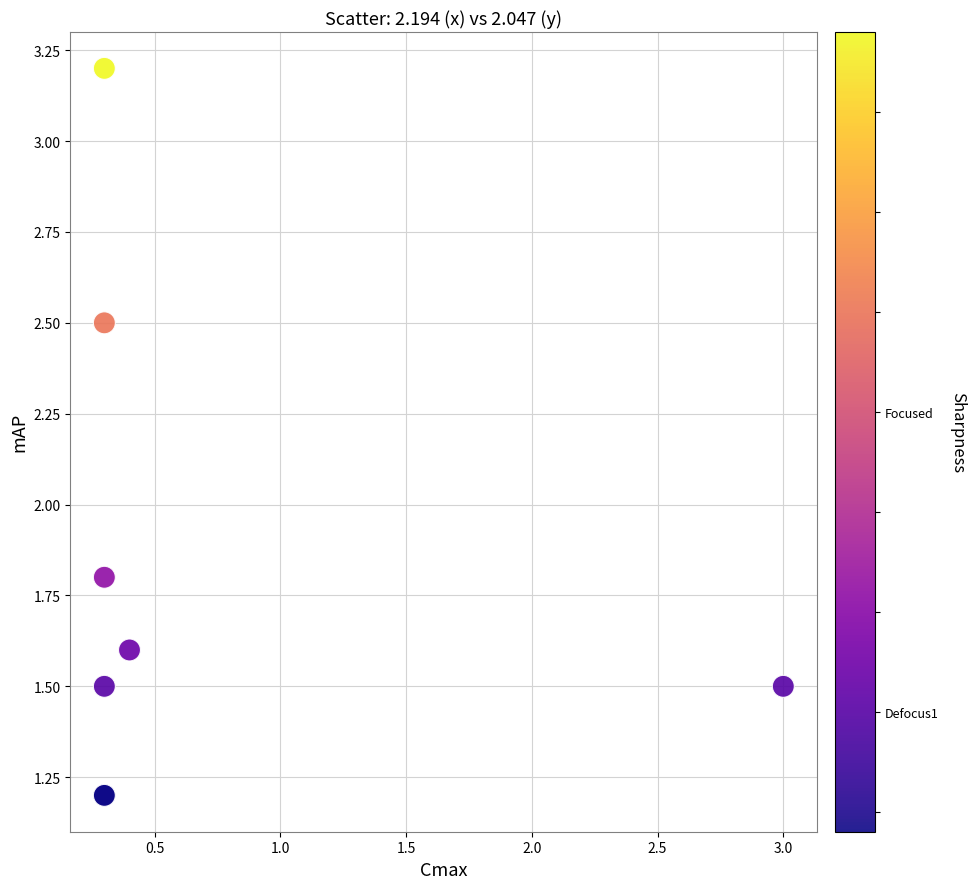

What Y value in the scatter plot is closest to 2?

1.8